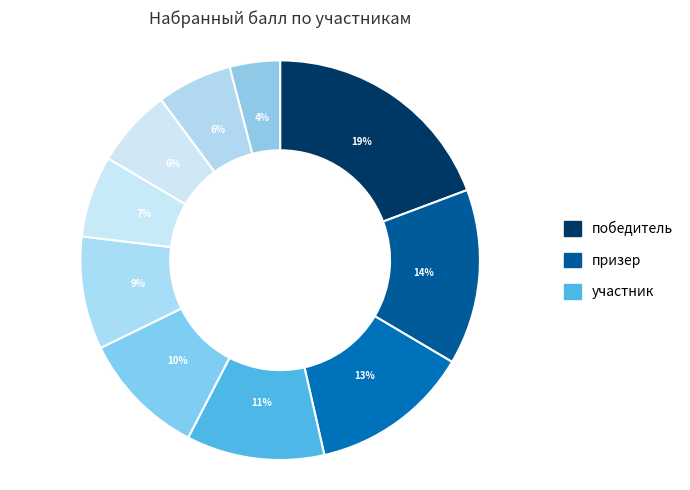

How many slices are in this pie chart?

10